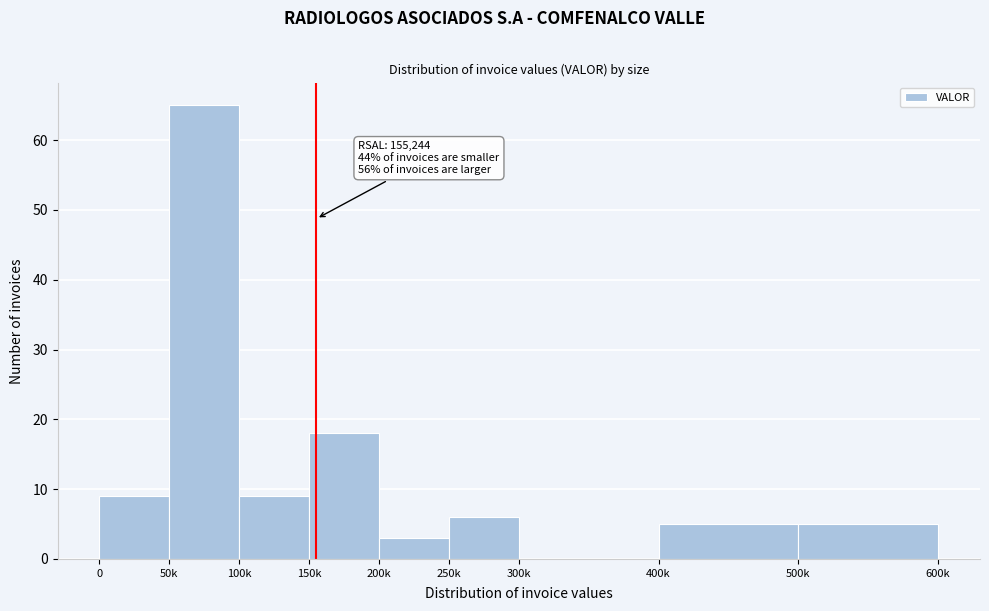

Reading right to left, transcribe all the data shown in this chart.

500k=5	400k=5	300k=0	250k=6	200k=3	150k=18	100k=9	50k=65	0=9